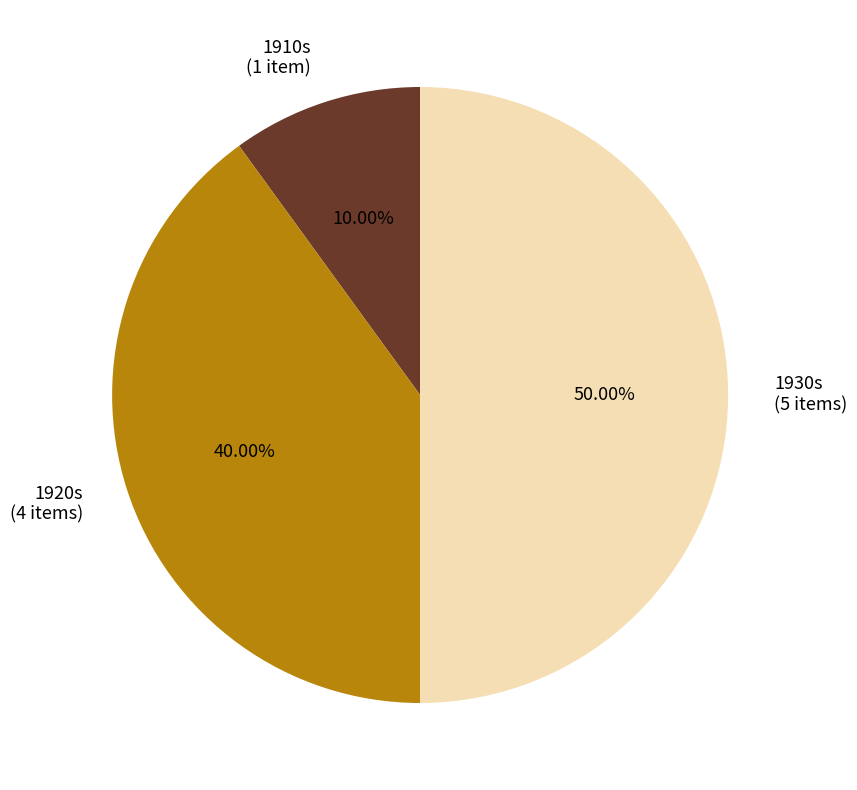

Rank the categories by value from highest to lowest.

1930s (5 items), 1920s (4 items), 1910s (1 item)